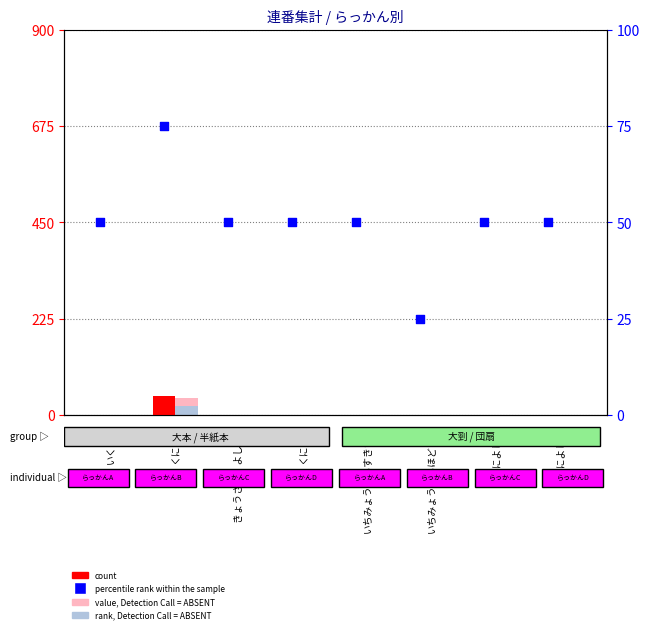

At which category is the sum across all series the highest?

くによし